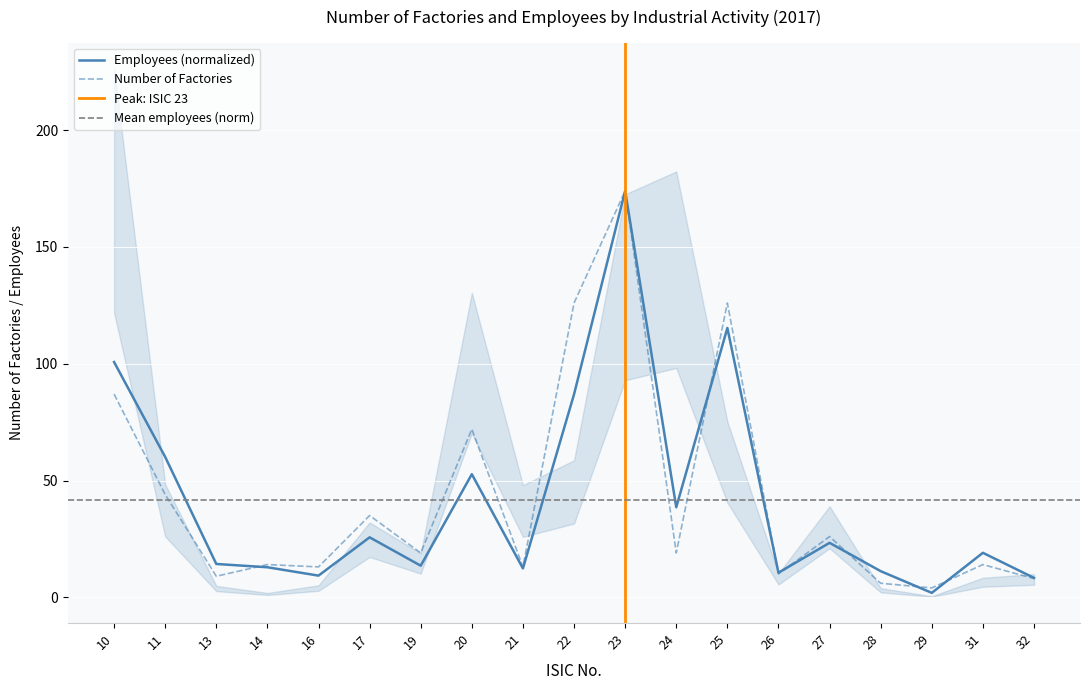

What is the lowest value of the Number of Factories series?

4.0